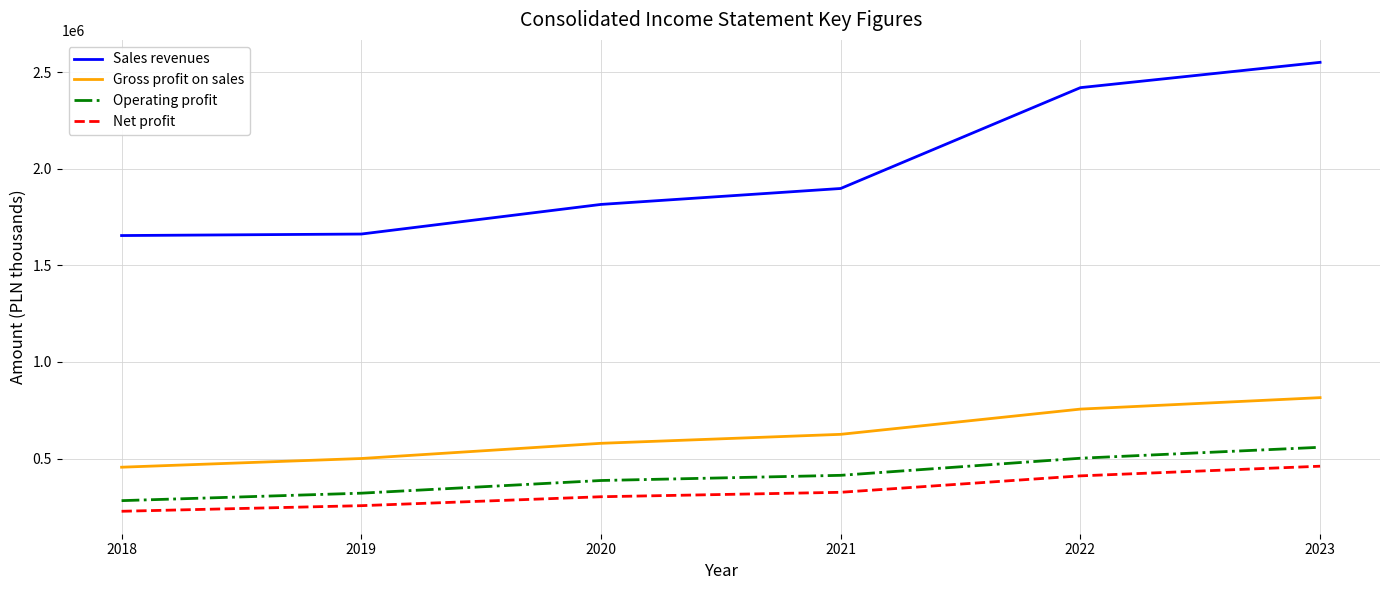

What is the difference between the highest and lowest values at 2019?

1405703